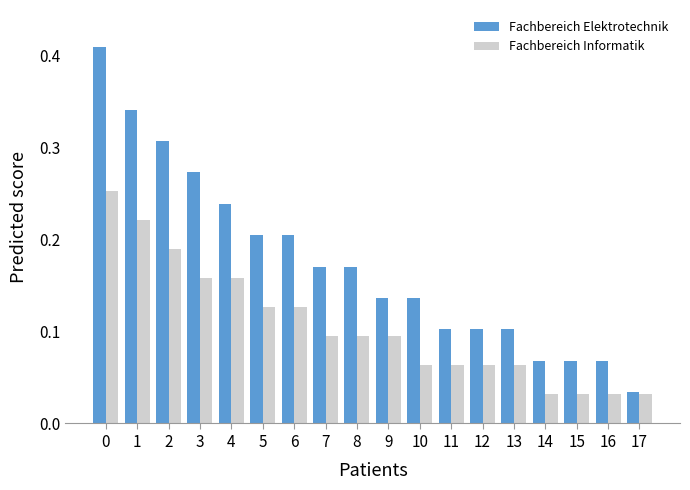

Is it true that Fachbereich Elektrotechnik equals 0.1 at 10?

True